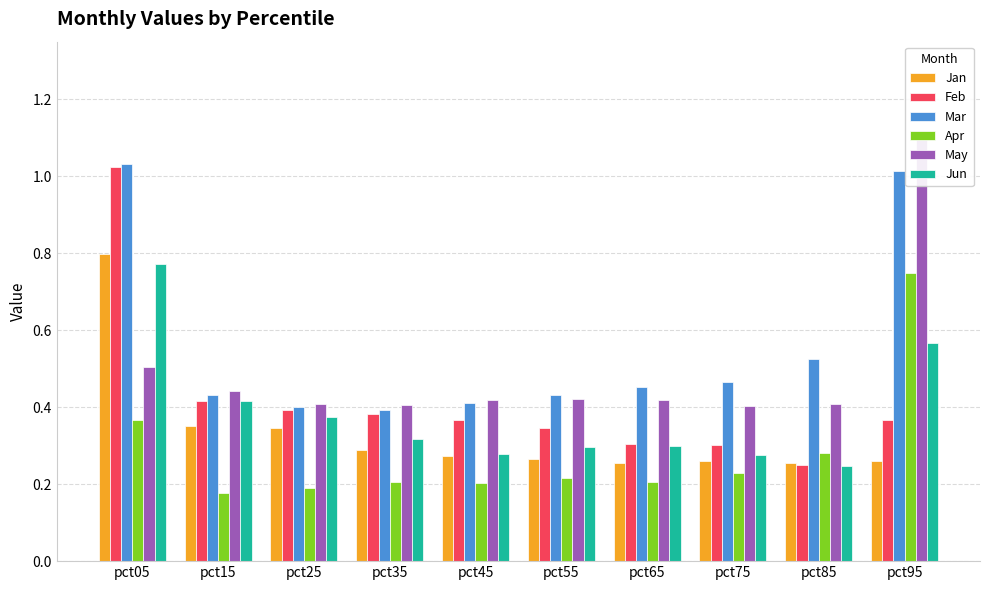

What is the difference between the highest and lowest values at pct95?

0.8